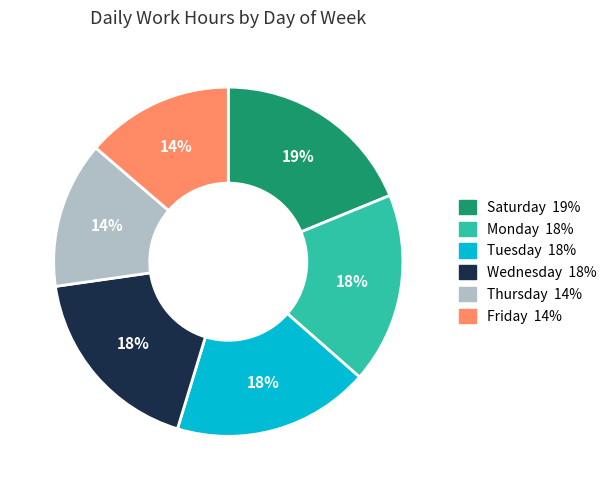

To the nearest percent, what is the average slice percentage?

17%